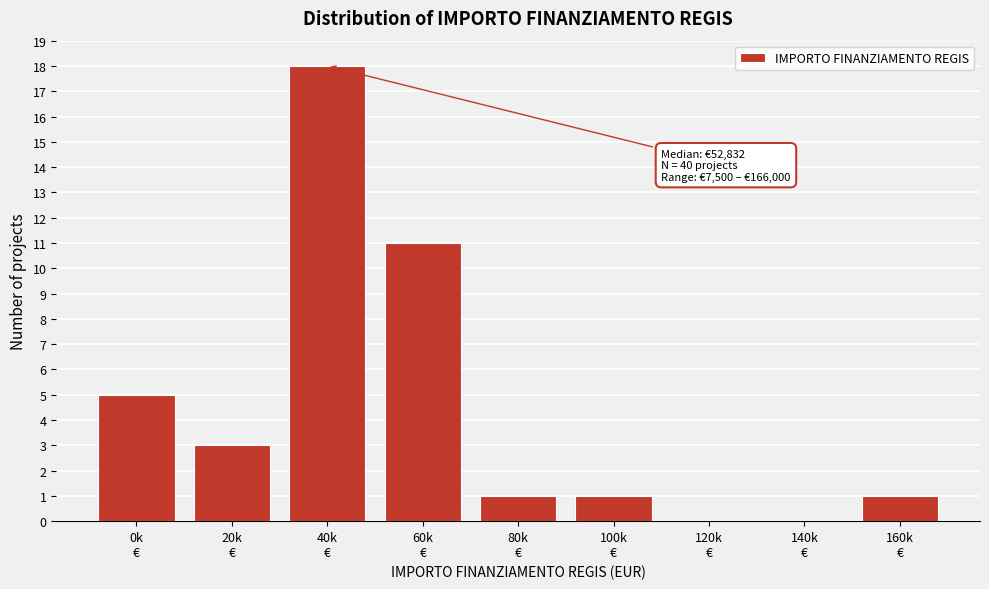

What is the greatest value displayed?

18